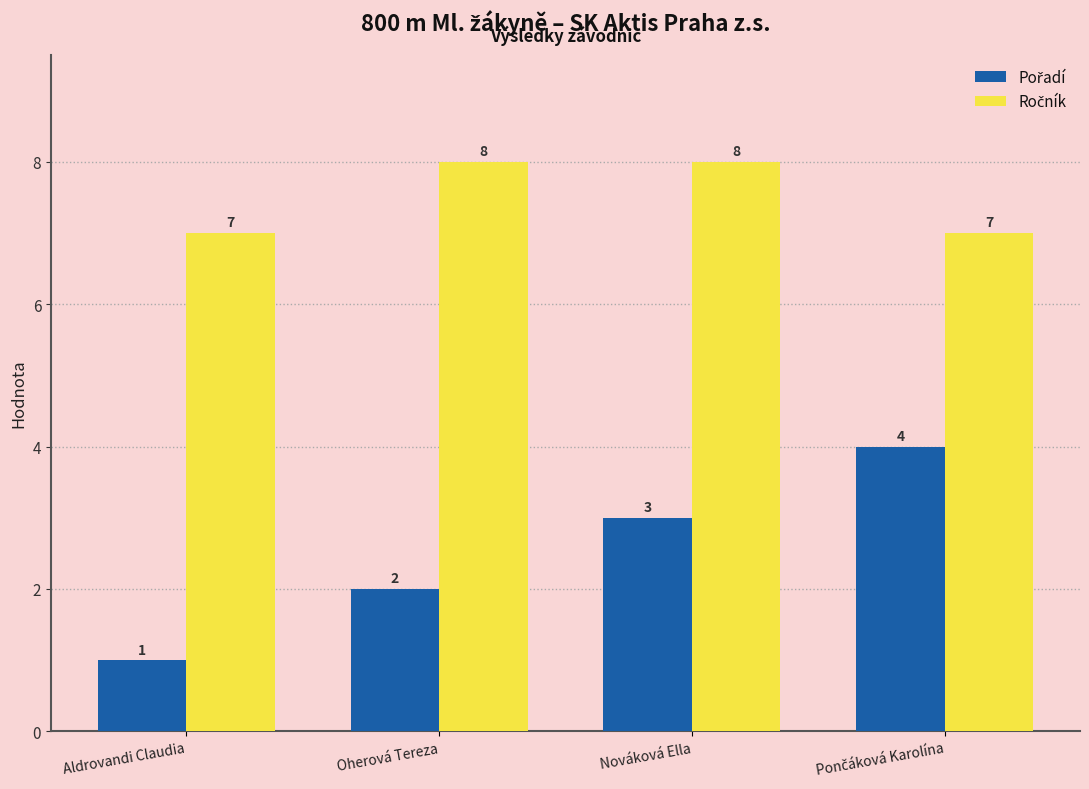

At how many categories does at least one series exceed 3?

4